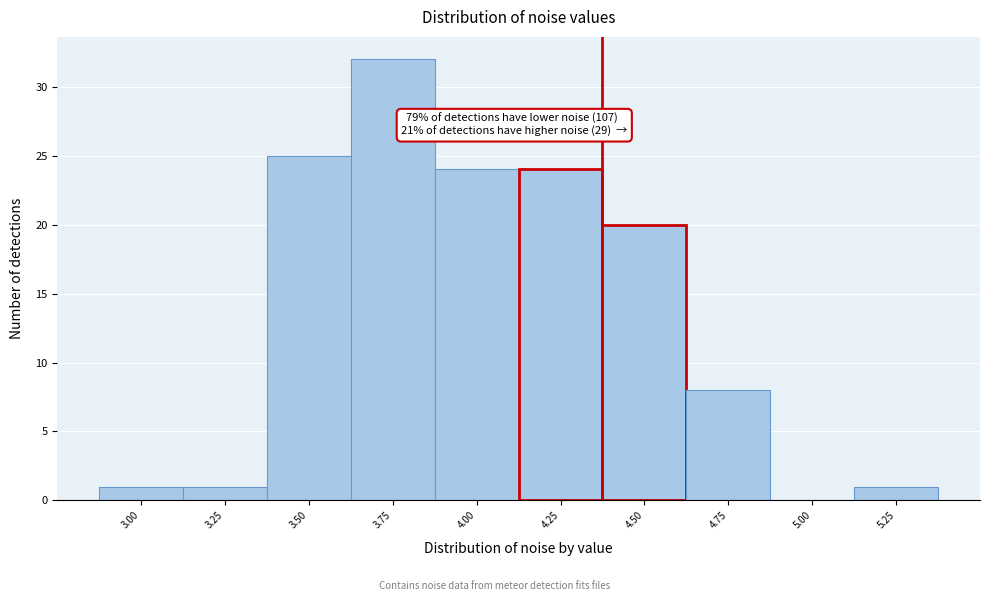

Reading left to right, what are all the values shown in this chart?

3.00=1	3.25=1	3.50=25	3.75=32	4.00=24	4.25=24	4.50=20	4.75=8	5.00=0	5.25=1